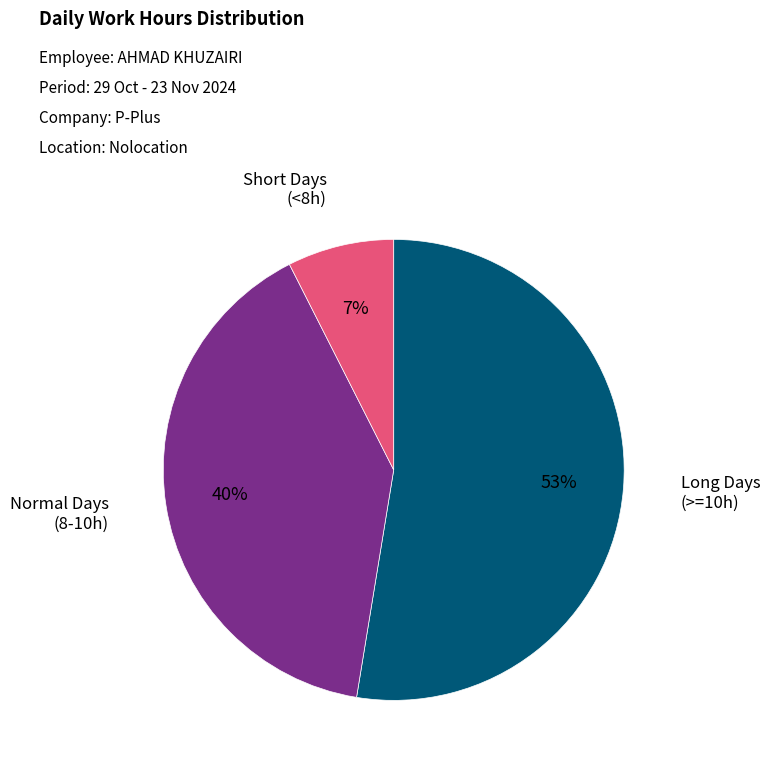

To the nearest percent, what is the average slice percentage?

33%